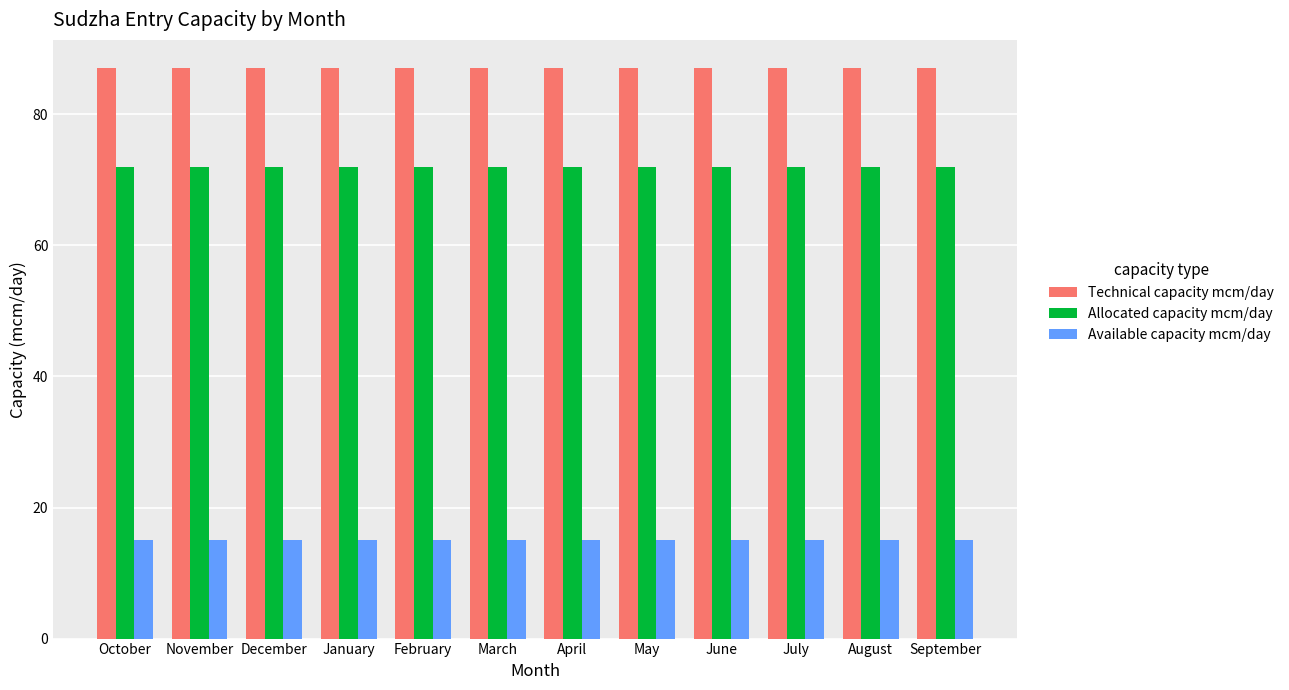

The value of Available capacity mcm/day at March is 24. True or false?

False